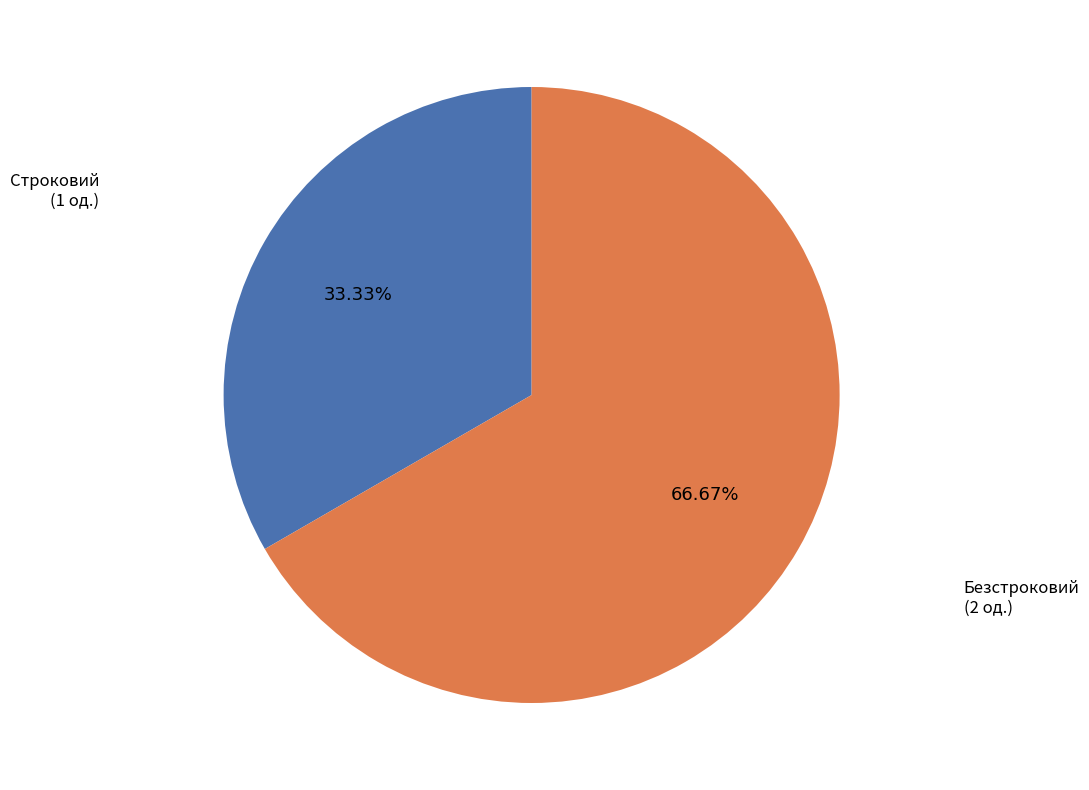

Which slice represents more than half of the pie?

Безстроковий